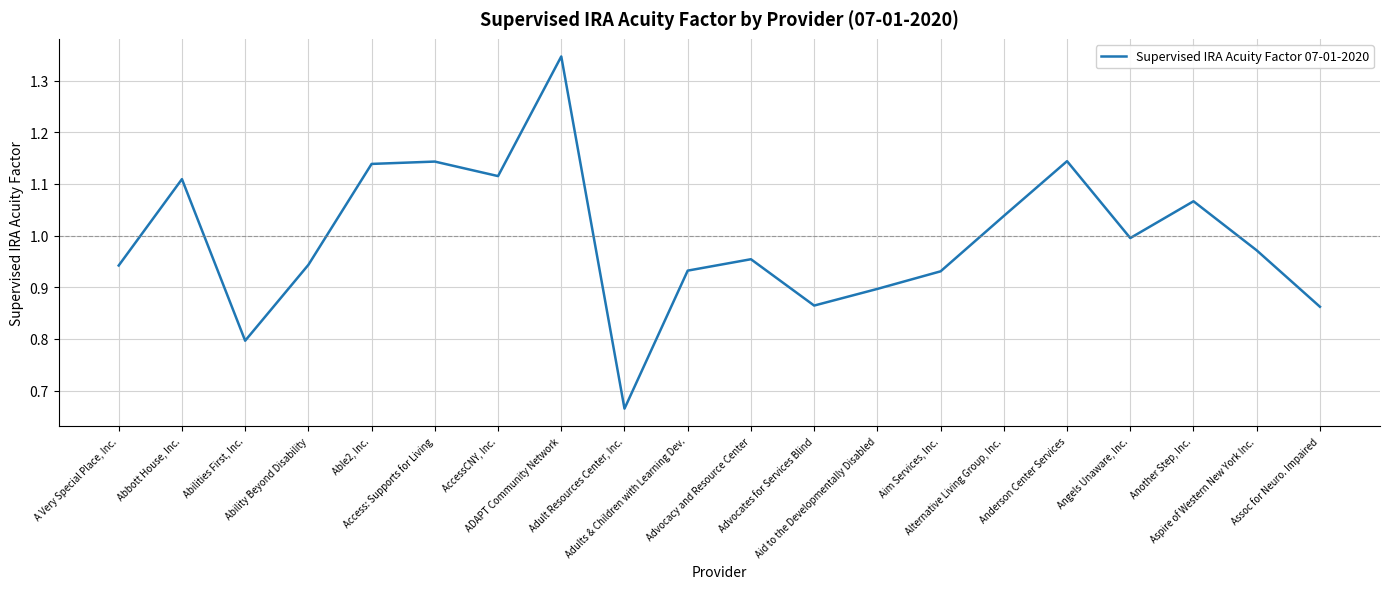

What is the value of the 14th point from the left?

0.9